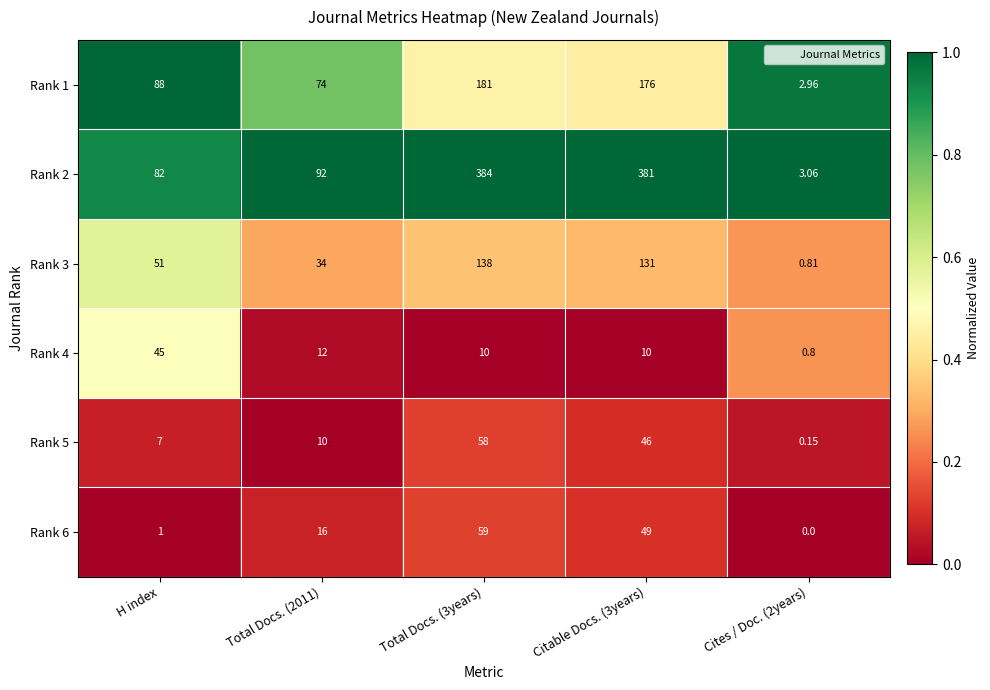

Which series has the largest range (max minus min)?

Rank 2